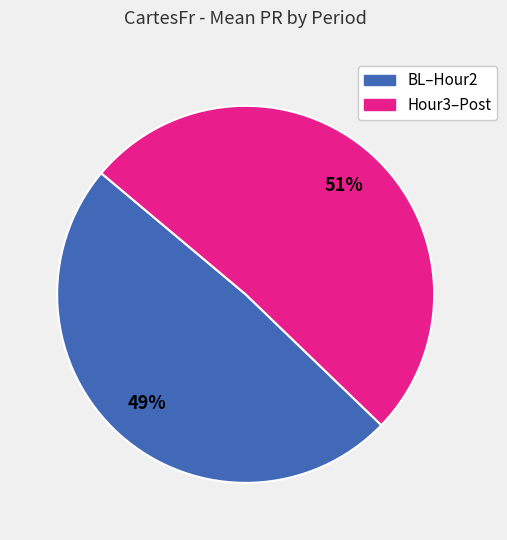

Is there a majority slice in this chart?

Yes